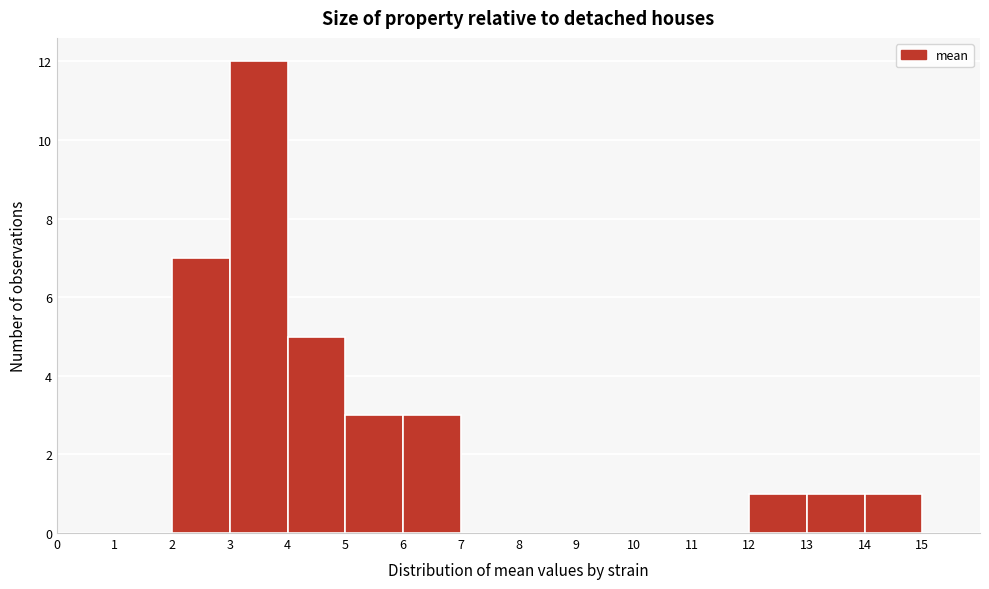

How tall is the bar that spans 4 to 5 on the x-axis? The values are not printed on the chart, so give them approximately, as read against the axis.

5